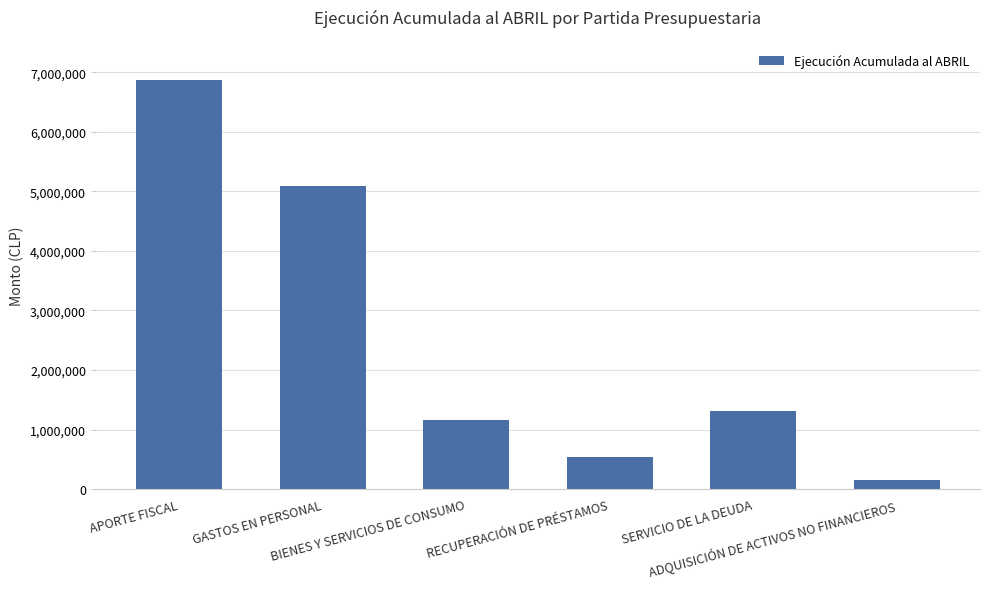

What is the sum of all values?

15098017